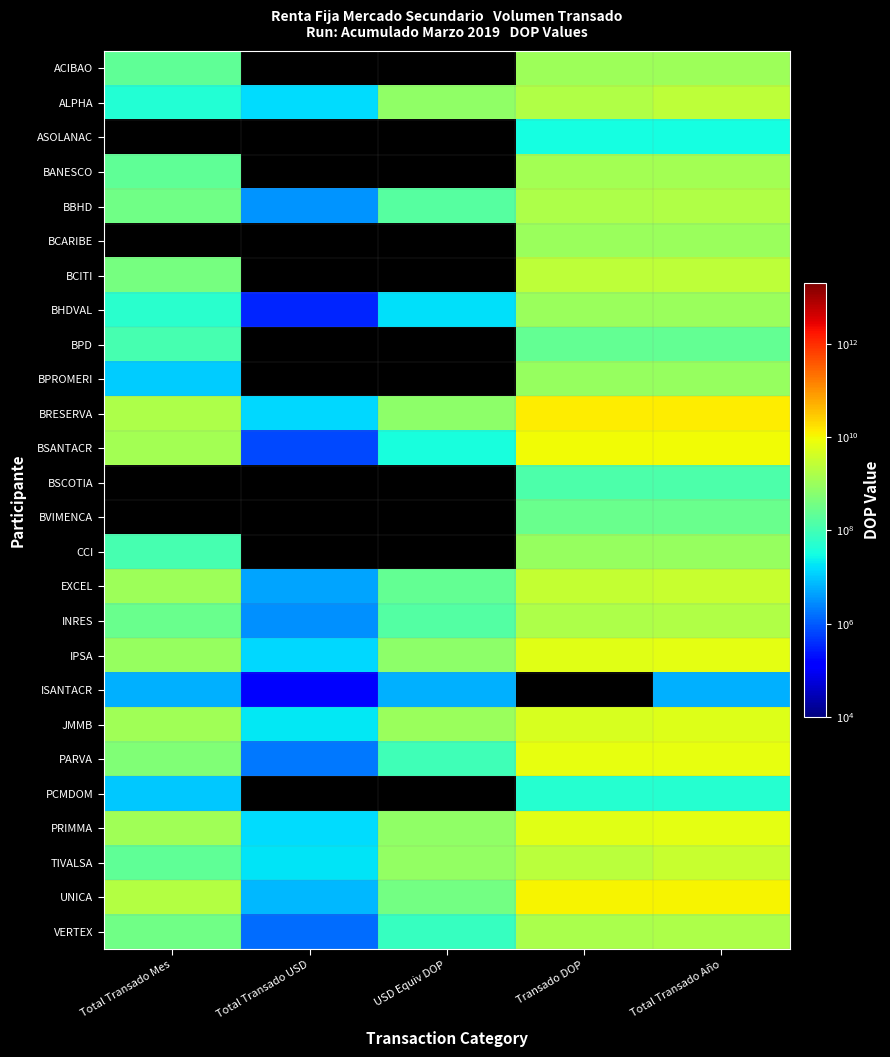

At which category is the sum across all series the highest?

Total Transado Año